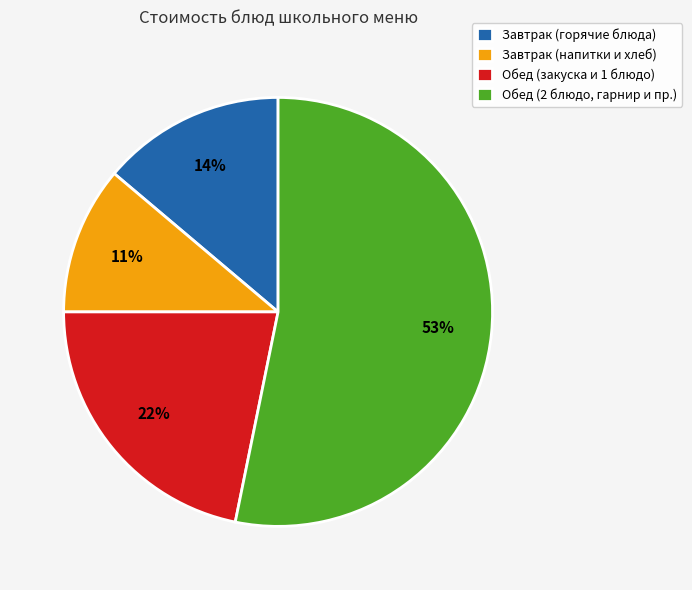

To the nearest percent, what is the average slice percentage?

25%